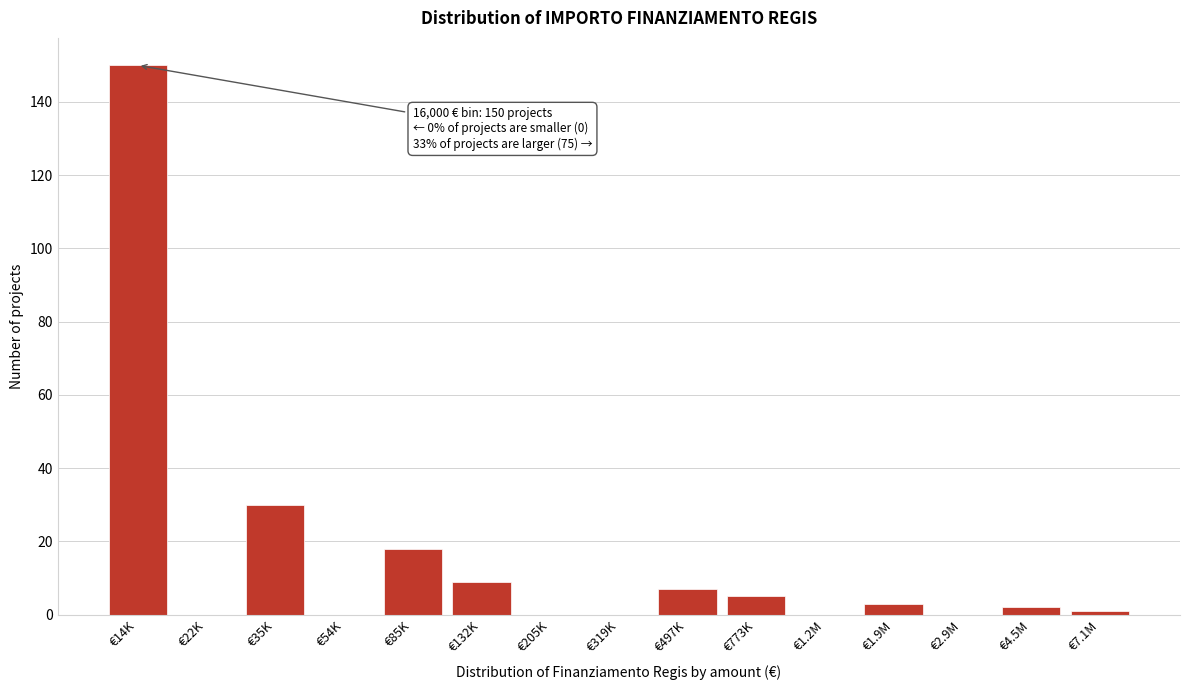

Reading right to left, extract all data points from this chart.

€7.1M=1	€4.5M=2	€2.9M=0	€1.9M=3	€1.2M=0	€773K=5	€497K=7	€319K=0	€205K=0	€132K=9	€85K=18	€54K=0	€35K=30	€22K=0	€14K=150